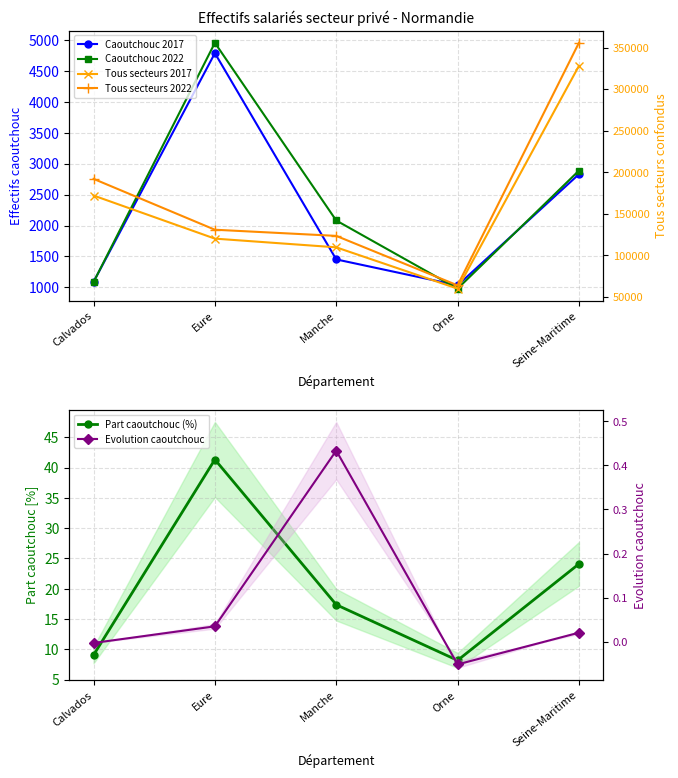

Reading right to left, list all the values displayed in this chart.

Caoutchouc 2017: 2829.0	1032.0	1452.0	4787.0	1088.0
Caoutchouc 2022: 2887.0	979.0	2081.0	4954.0	1085.0
Part caoutchouc (%): 24.1	8.2	17.4	41.3	9.1
Tous secteurs 2017: 327851.0	60016.0	109707.0	120167.0	172005.0
Tous secteurs 2022: 355633.0	63964.0	123465.0	130871.0	192030.0
Evolution caoutchouc: 0.0	-0.1	0.4	0.0	-0.0